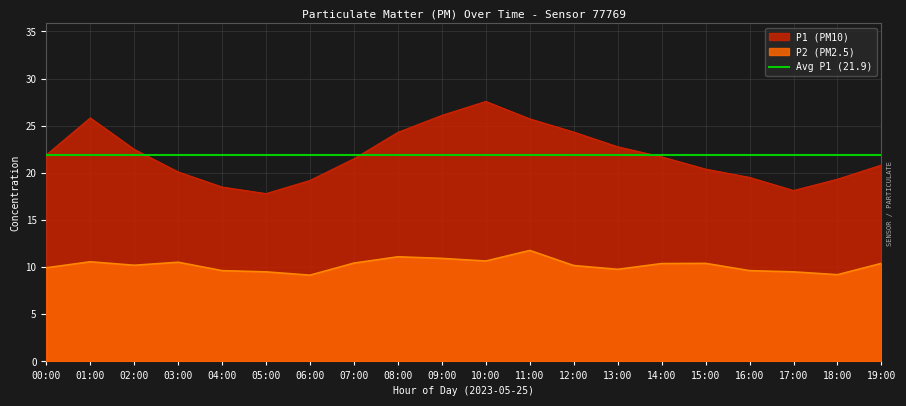

What position from the right is 11:00?

9